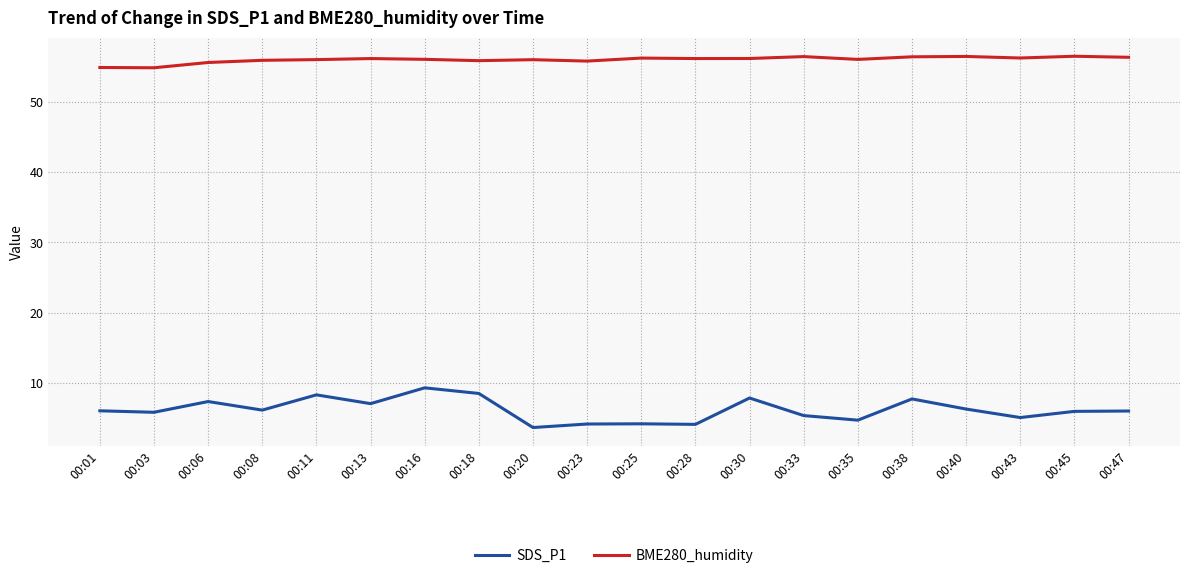

List the series in order of their peak value, lowest first.

SDS_P1, BME280_humidity